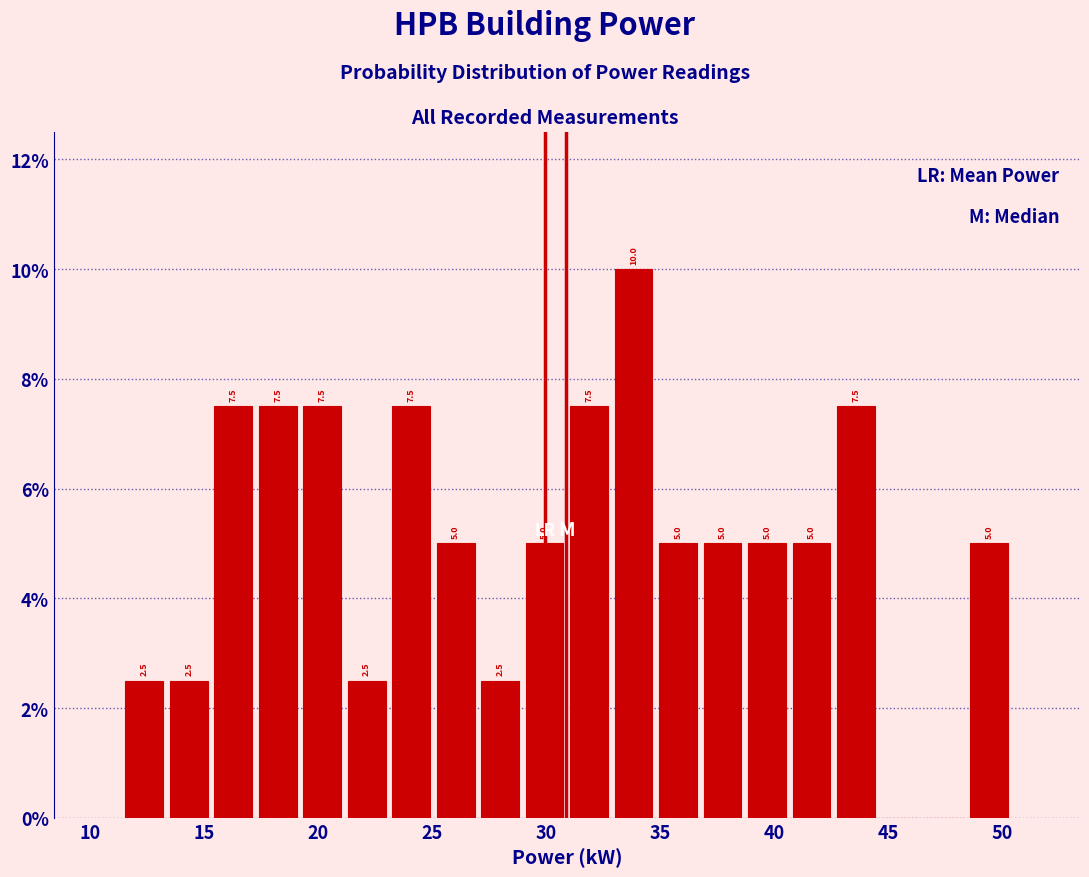

Read against the x-axis, roughly where is the centre of the tallest bar?

34.0